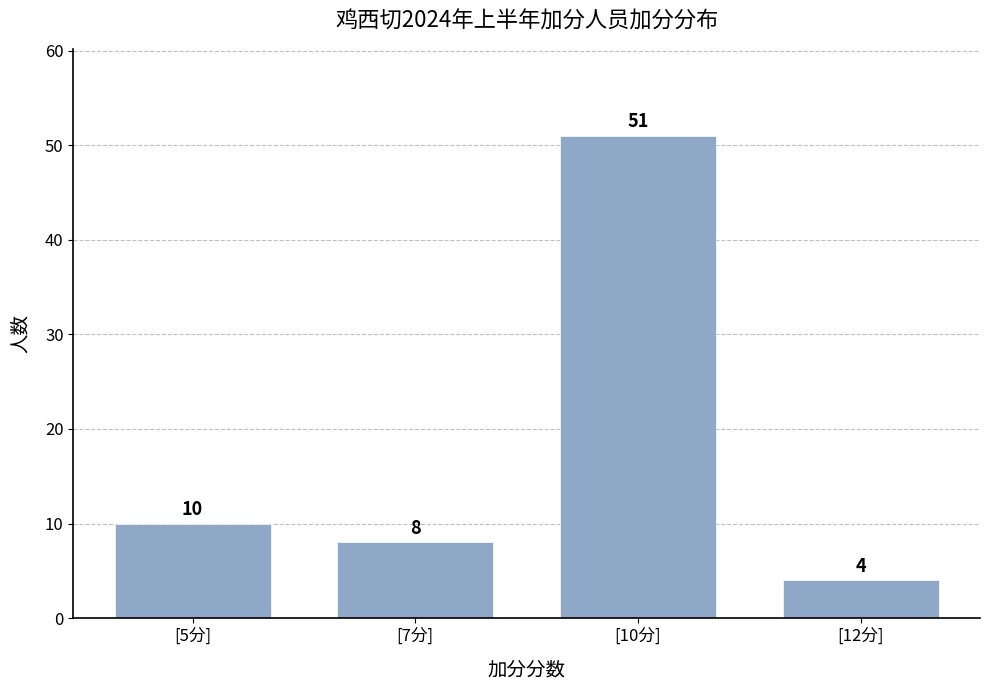

Reading right to left, list all the values displayed in this chart.

[12分]=4	[10分]=51	[7分]=8	[5分]=10